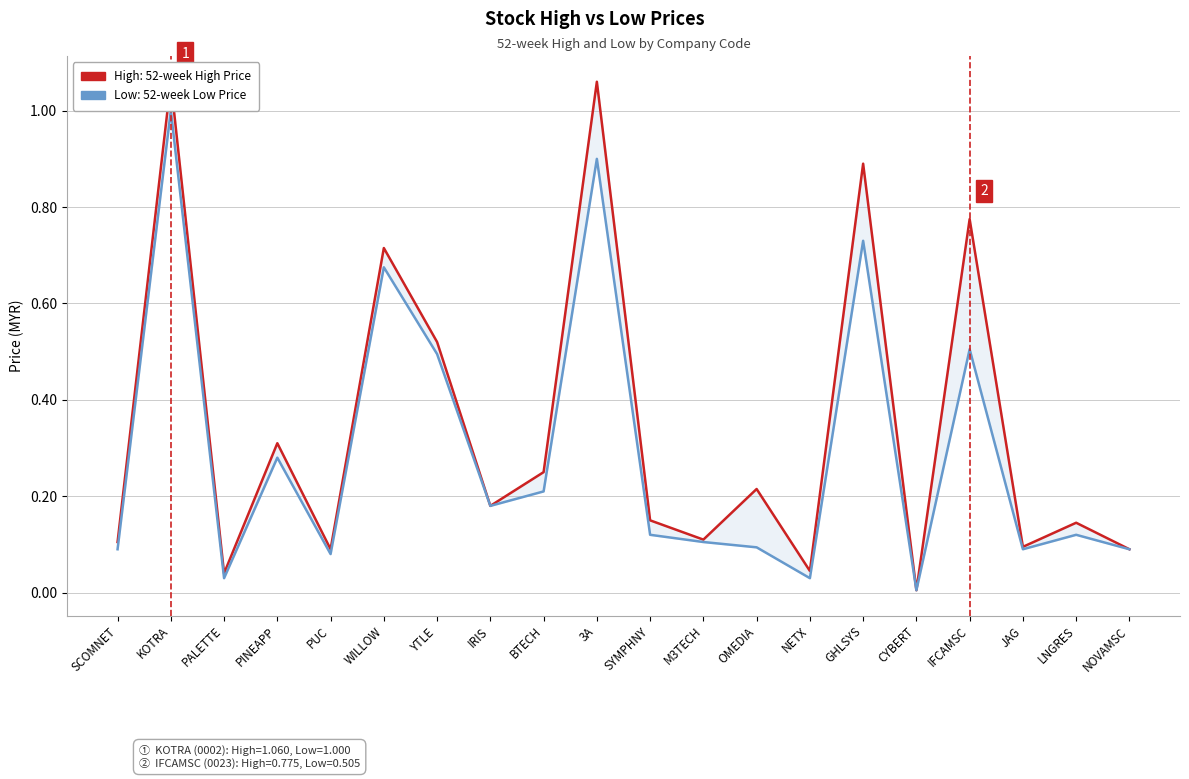

What are all the series names shown in the legend?

High, Low